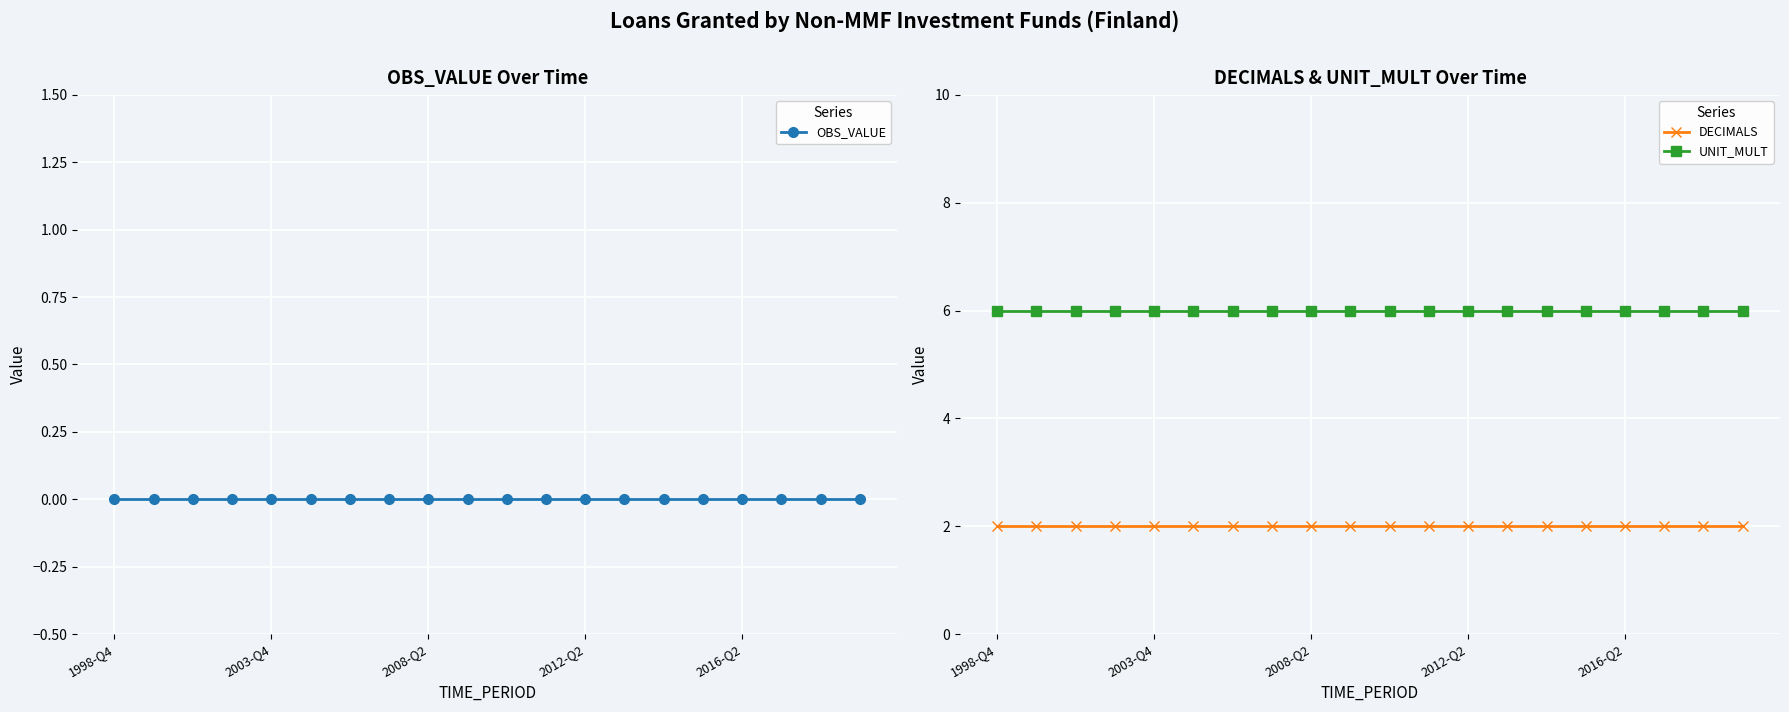

Is this an area chart (filled region under the line)?

No